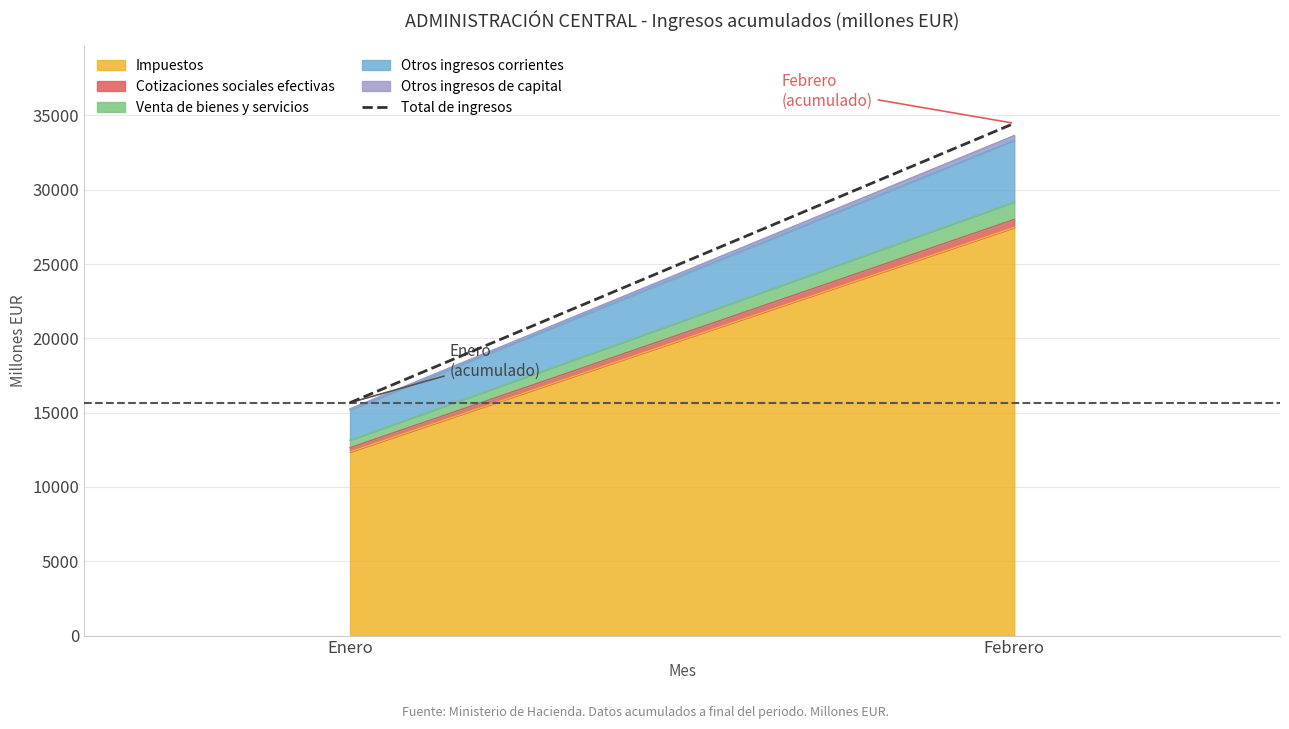

Which label corresponds to the smallest value in the chart?

Enero